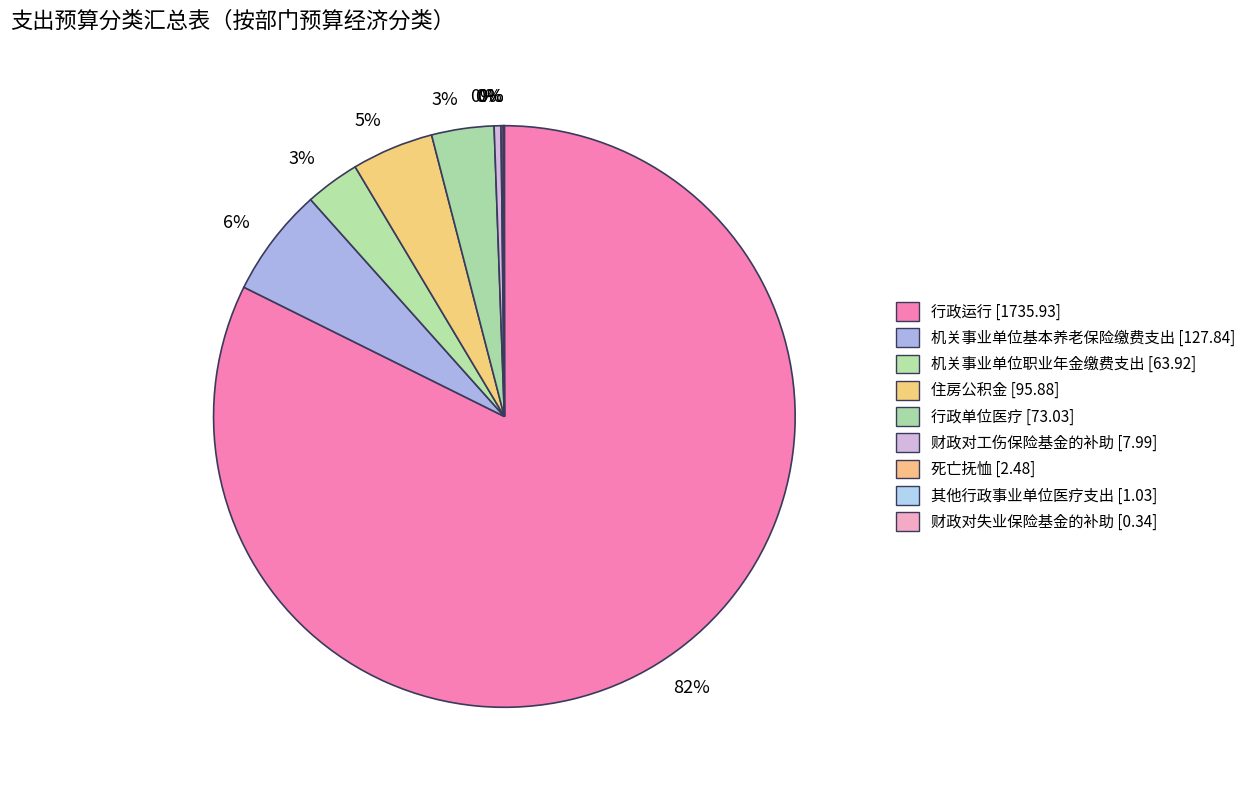

Which category has the biggest portion of the pie?

行政运行